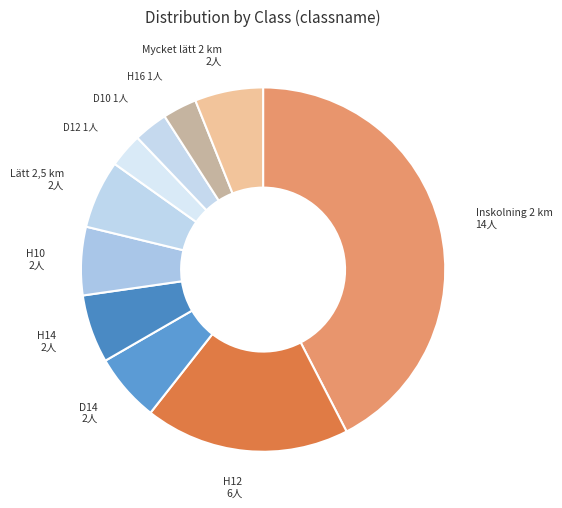

Is the sum of Lätt 2,5 km and H12 greater than half?

No